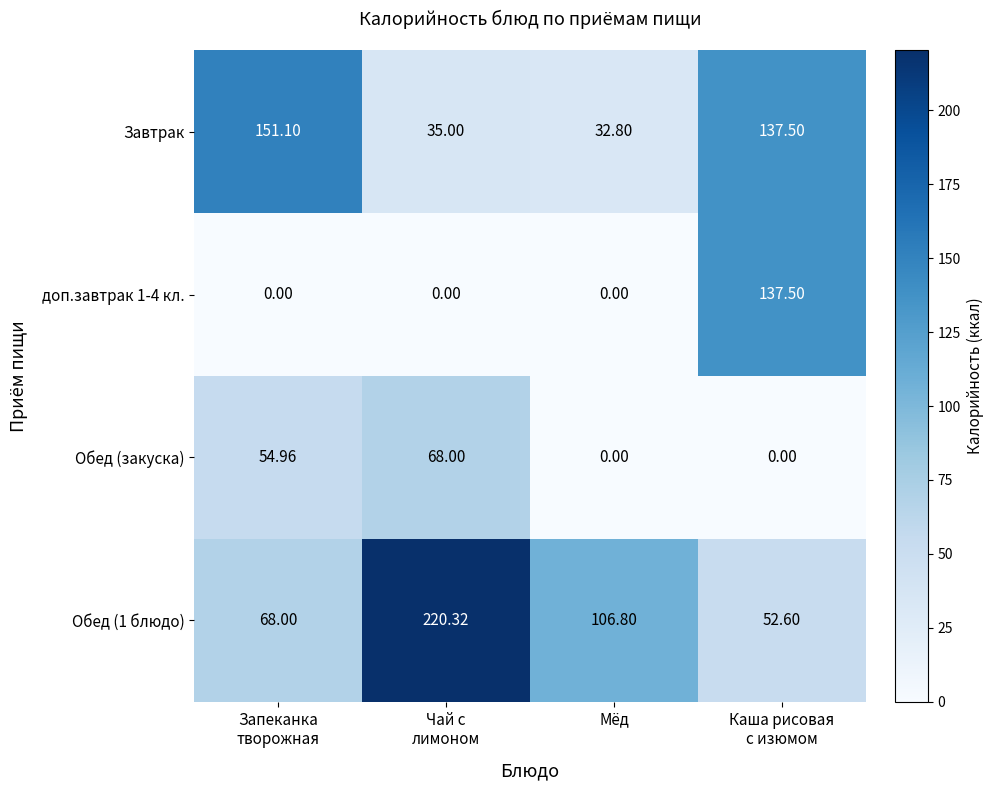

Where is Обед (1 блюдо) nearest to the value 136?

Мёд